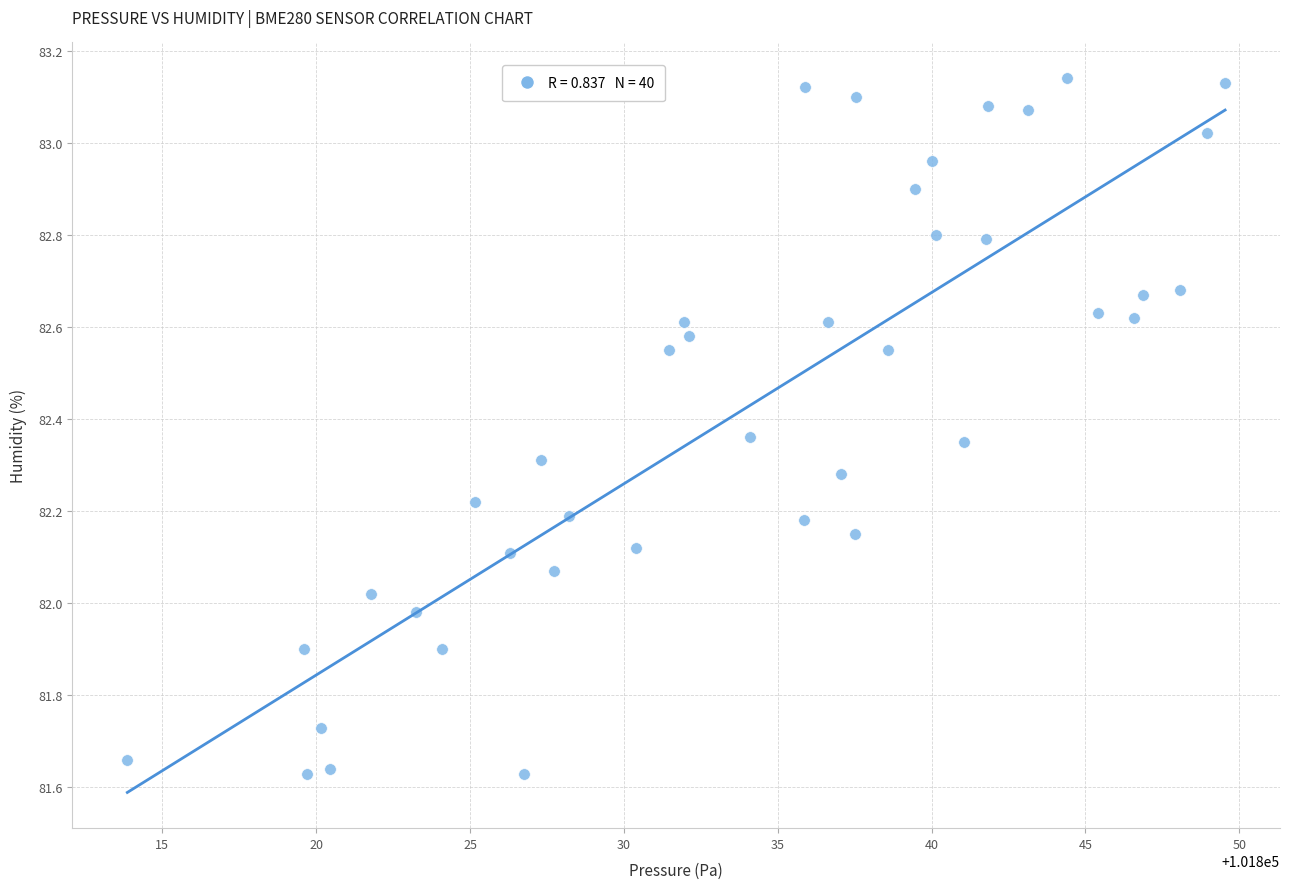

What is the range of X values (max minus min)?

35.7